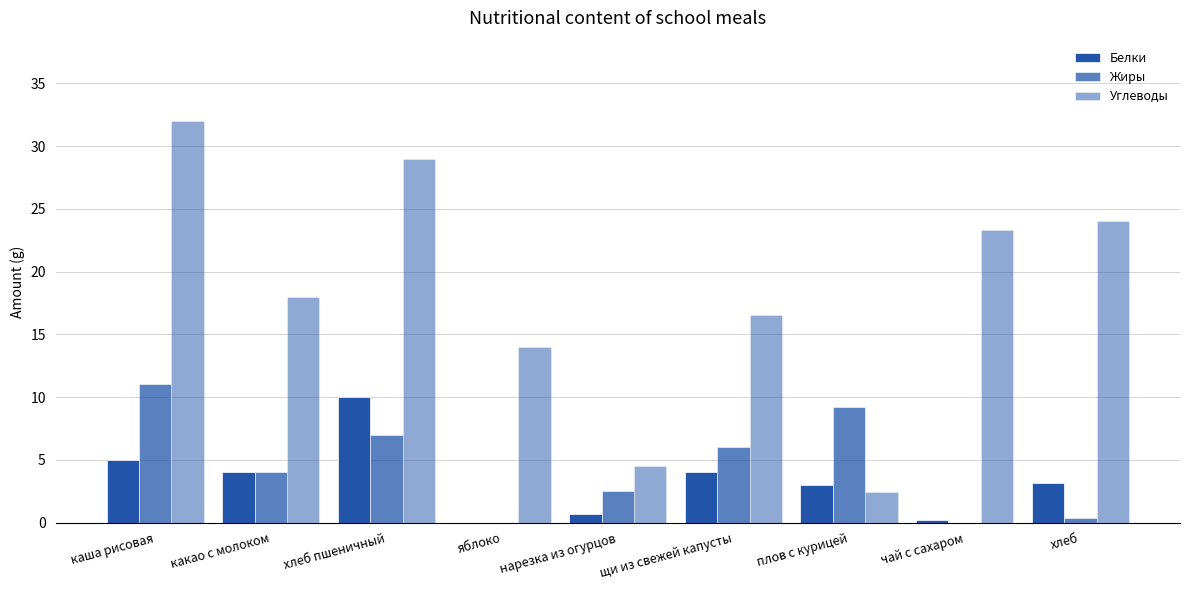

What is the total value across all series at щи из свежей капусты?

26.5